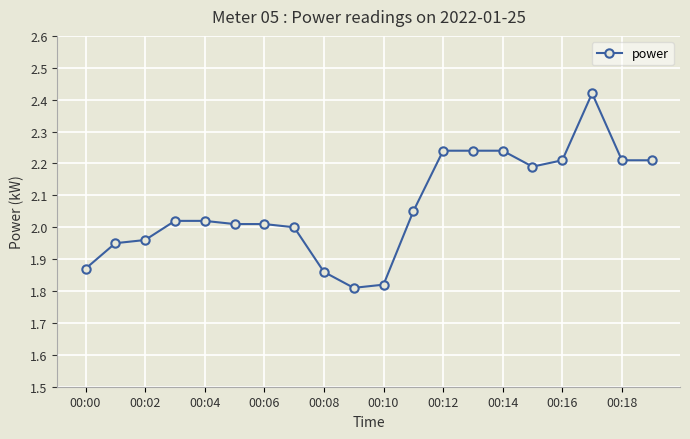

What is the average value?

2.1